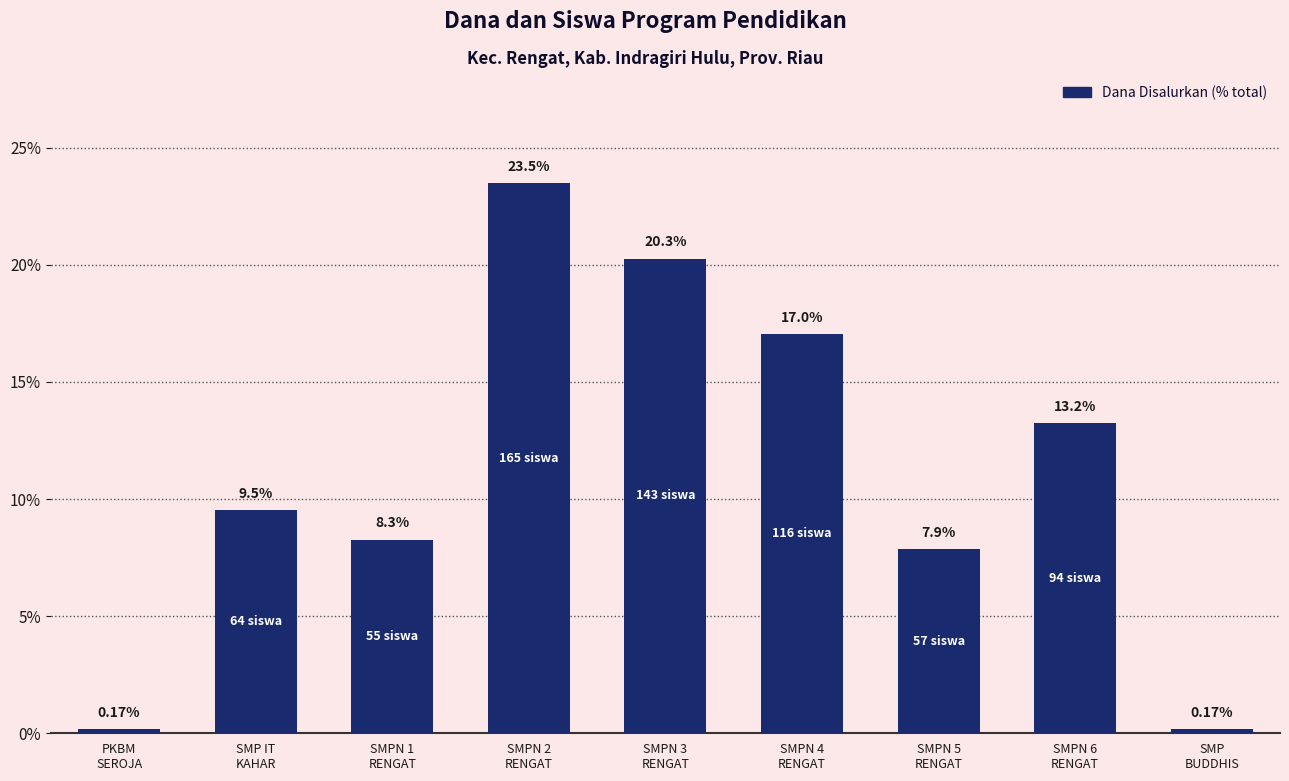

What is the sum of the values at SMPN 3
RENGAT and SMPN 2
RENGAT?

43.8